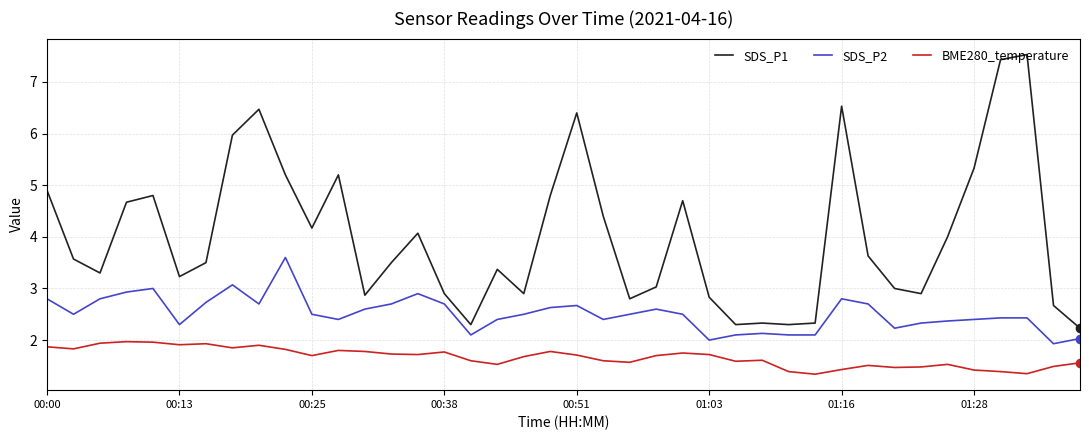

What is the maximum value for SDS_P1?

7.5